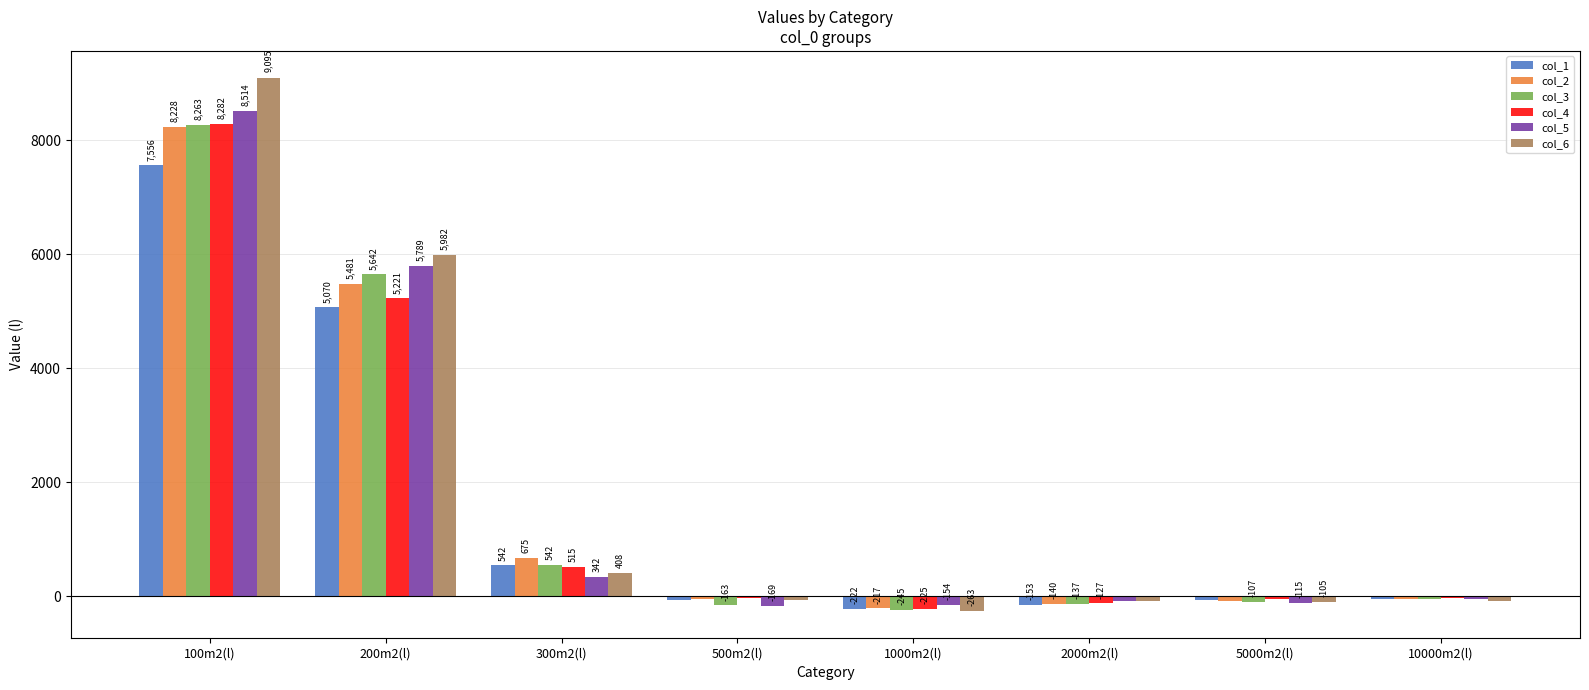

Reading left to right, list all the values displayed in this chart.

col_1: 7556	5070	542	-67	-222	-153	-61	-53
col_2: 8228	5481	675	-49	-217	-140	-91	-56
col_3: 8263	5642	542	-163	-245	-137	-107	-43
col_4: 8282	5221	515	-30	-225	-127	-46	-37
col_5: 8514	5789	342	-169	-154	-93	-115	-51
col_6: 9095	5982	408	-71	-263	-80	-105	-90